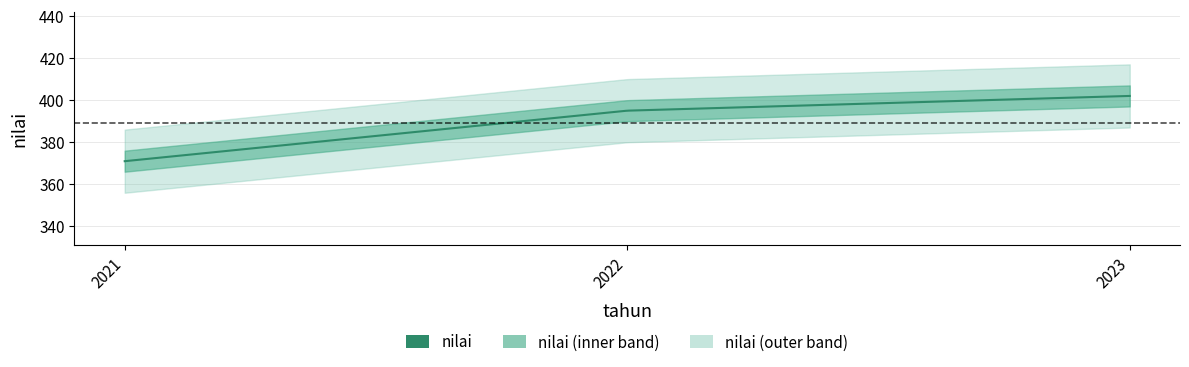

Rank the categories by value from highest to lowest.

2023, 2022, 2021